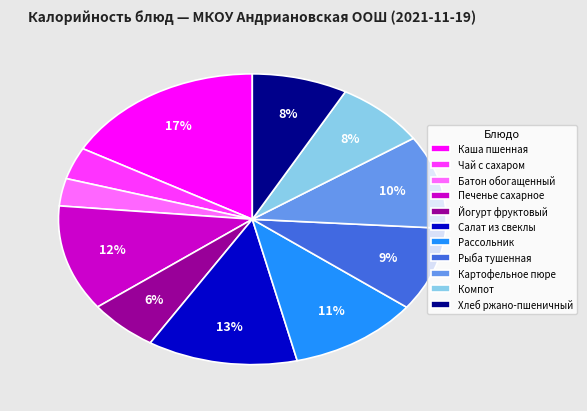

How many segments does this pie chart have?

11